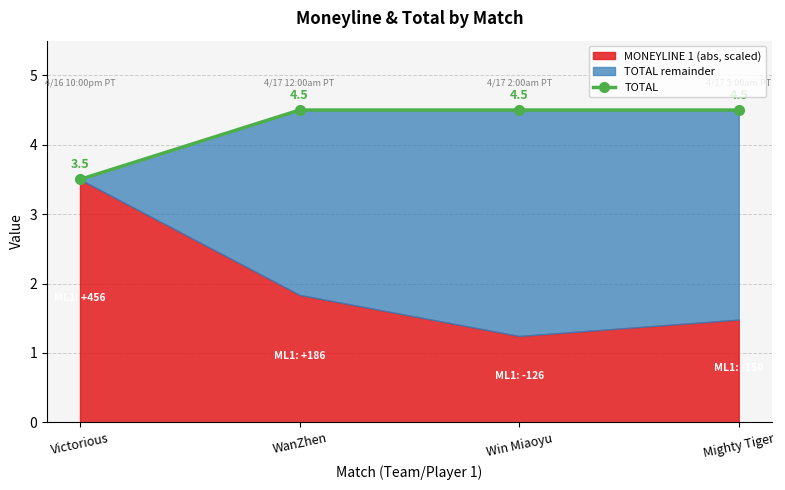

List the labels in order of value, largest first.

WanZhen, Win Miaoyu, Mighty Tiger, Victorious